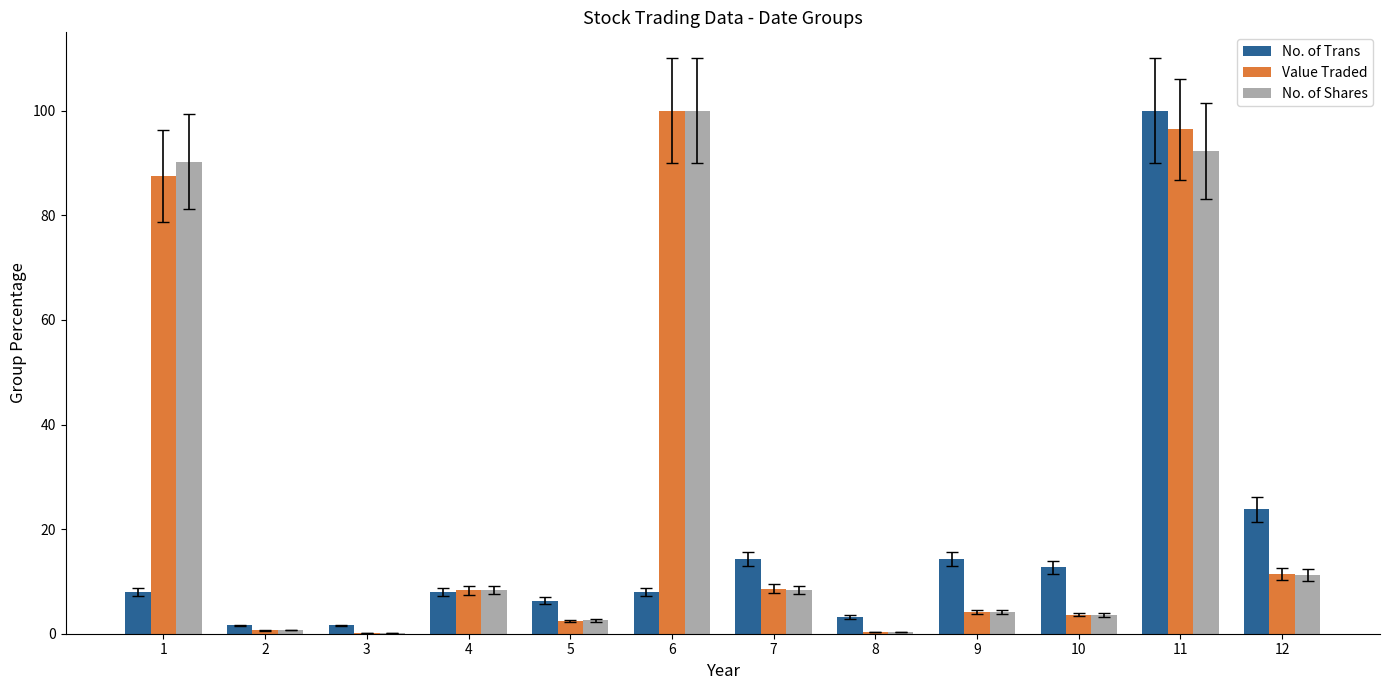

Is the value of No. of Trans at 5 greater than the value of Value Traded at 9?

Yes